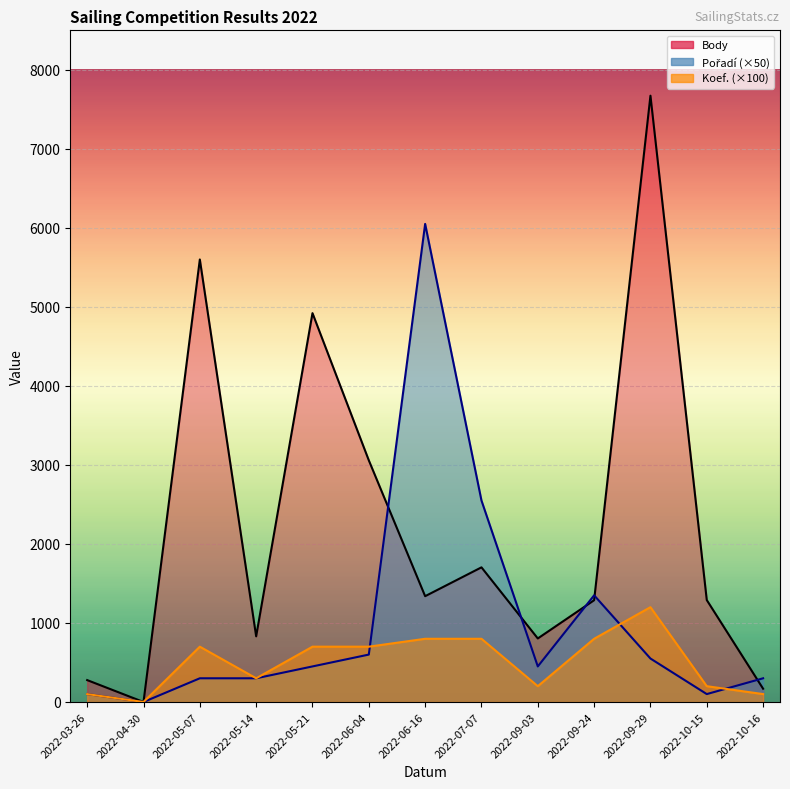

Which category has the highest value in the Body series?

2022-09-29